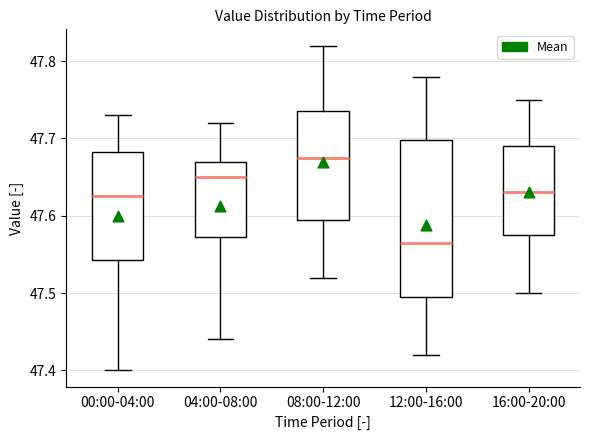

Reading left to right, read every box against the y-axis: the position of its median line, the range the box covers, and the ends of its whiskers. The values are not printed on the chart, so give them approximately, as read against the axis.

00:00-04:00: median 47.63, box 47.54 to 47.68, whiskers 47.40 to 47.73
04:00-08:00: median 47.65, box 47.57 to 47.67, whiskers 47.44 to 47.72
08:00-12:00: median 47.68, box 47.60 to 47.74, whiskers 47.52 to 47.82
12:00-16:00: median 47.57, box 47.50 to 47.70, whiskers 47.42 to 47.78
16:00-20:00: median 47.63, box 47.58 to 47.69, whiskers 47.50 to 47.75